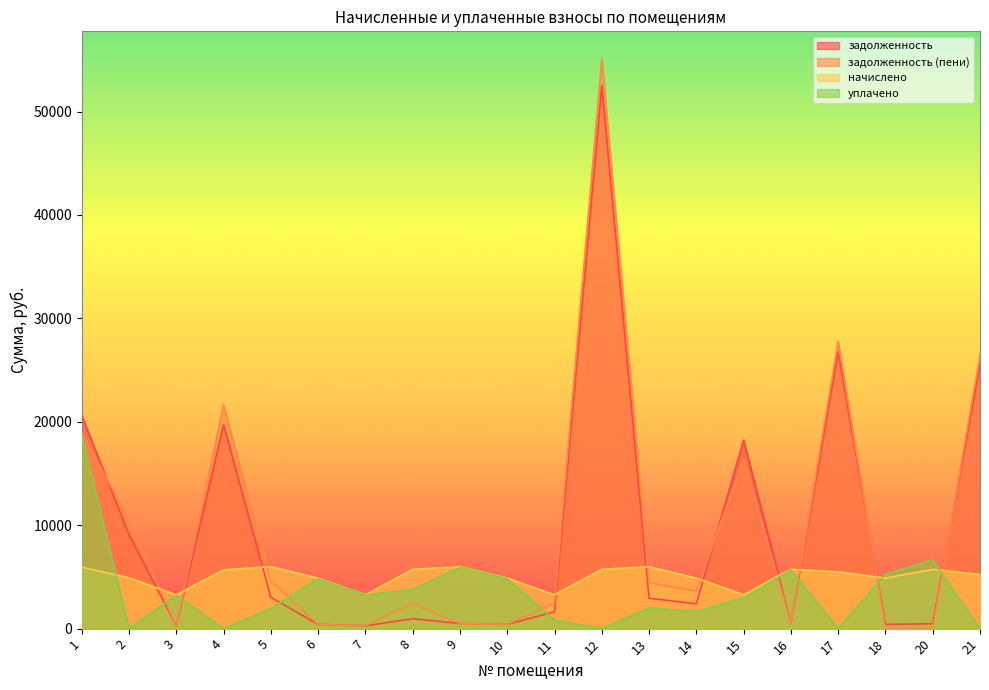

What is the value of the задолженность point at the 11th from the left?

1637.6